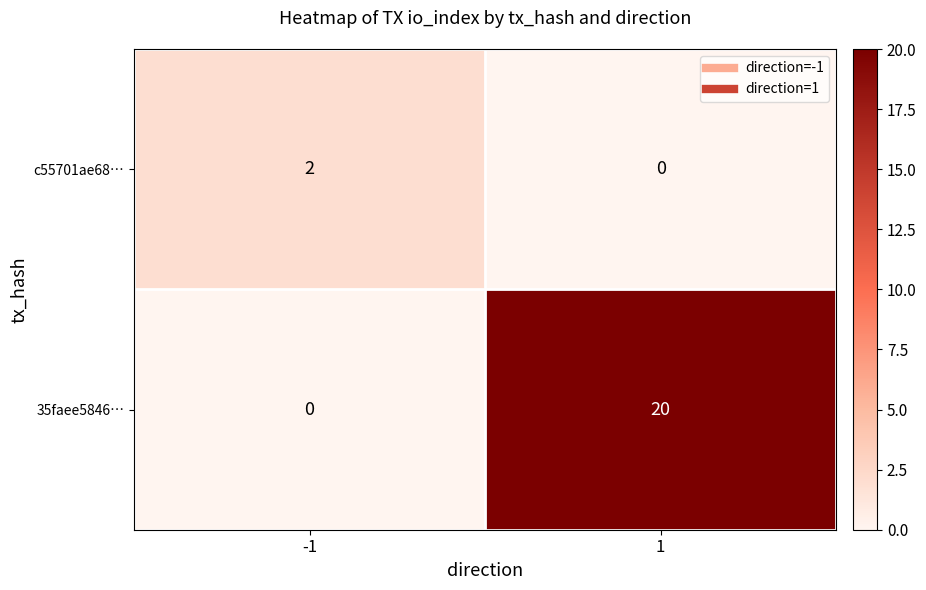

Which series has the largest range (max minus min)?

35faee5846…